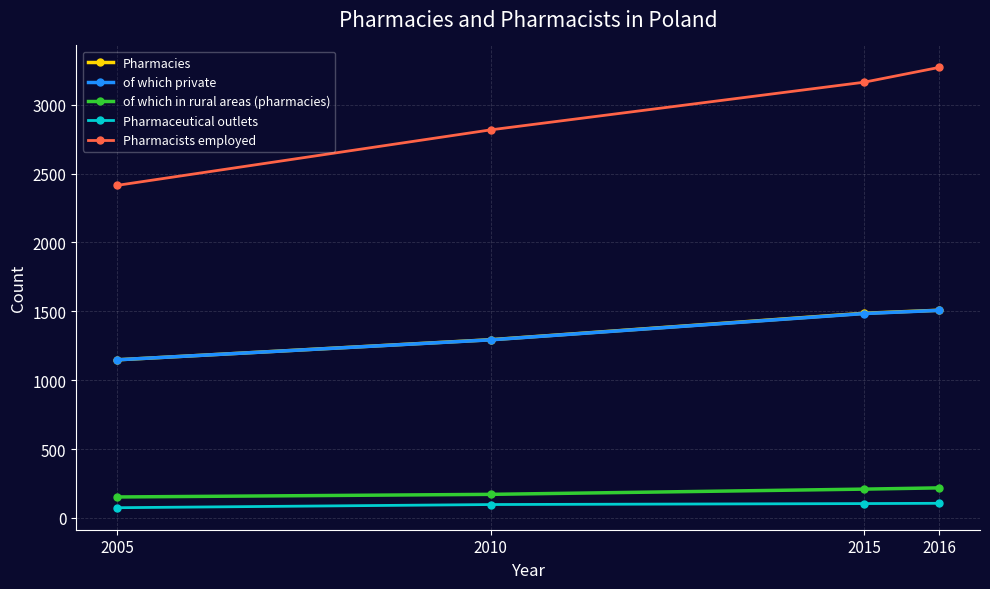

Count the of which in rural areas (pharmacies) values in the range 171 to 218.

3